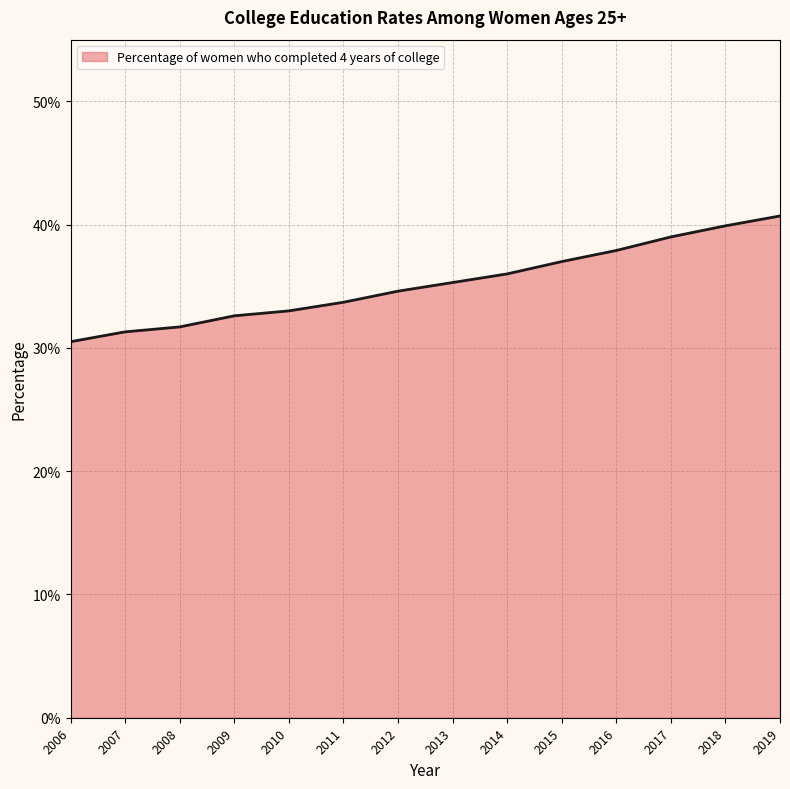

Rank the categories by value from highest to lowest.

2019, 2018, 2017, 2016, 2015, 2014, 2013, 2012, 2011, 2010, 2009, 2008, 2007, 2006